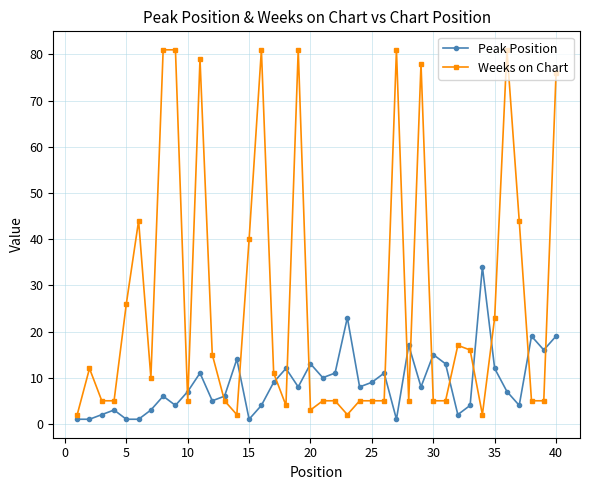

Which series has the largest total across all categories?

Weeks on Chart